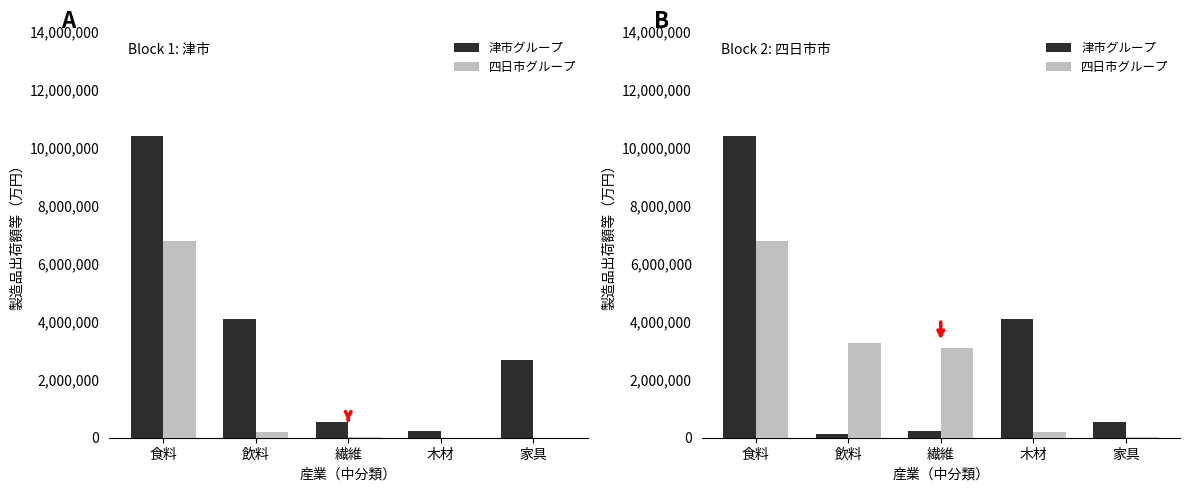

Which category has the lowest value in the 津市グループ series?

飲料